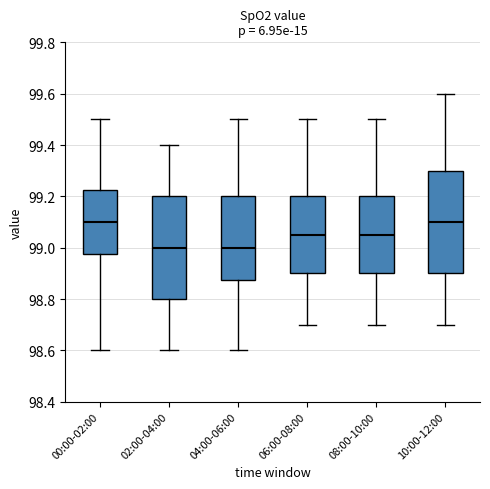

Where is the upper edge of the box for 10:00-12:00 on the y-axis? The values are not printed on the chart, so give them approximately, as read against the axis.

99.30